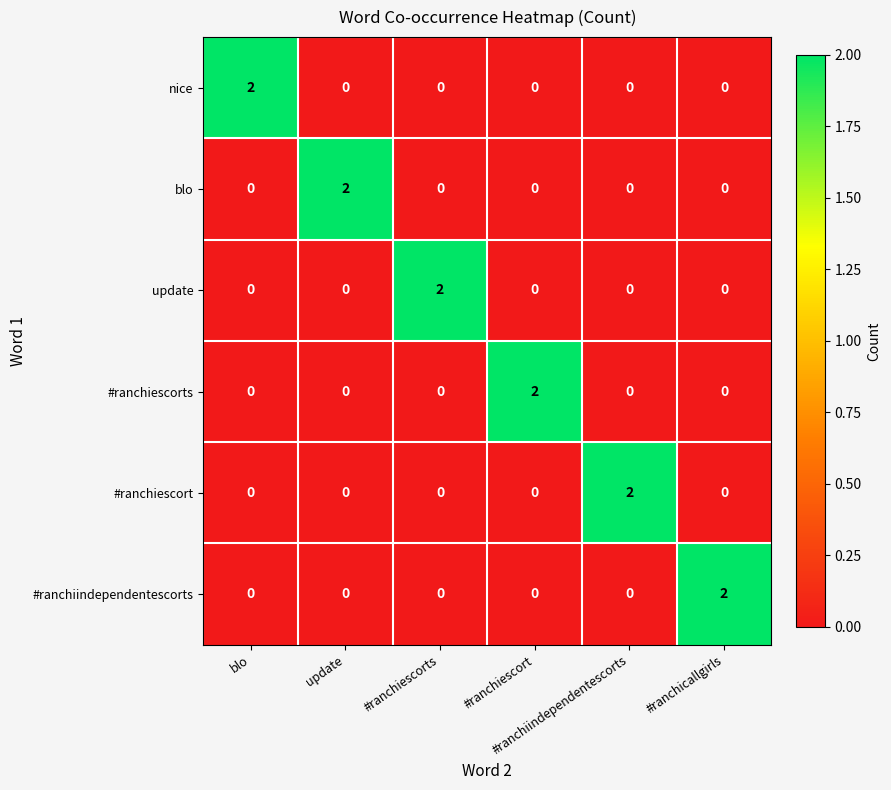

At how many categories does at least one series exceed 1?

6